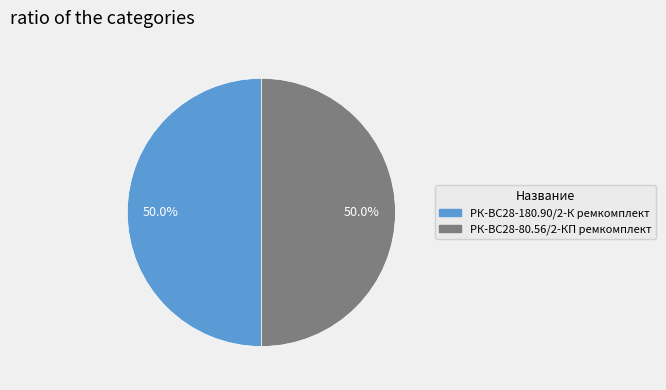

The РК-ВС28-180.90/2-К ремкомплект slice represents 50% of the pie. True or false?

True